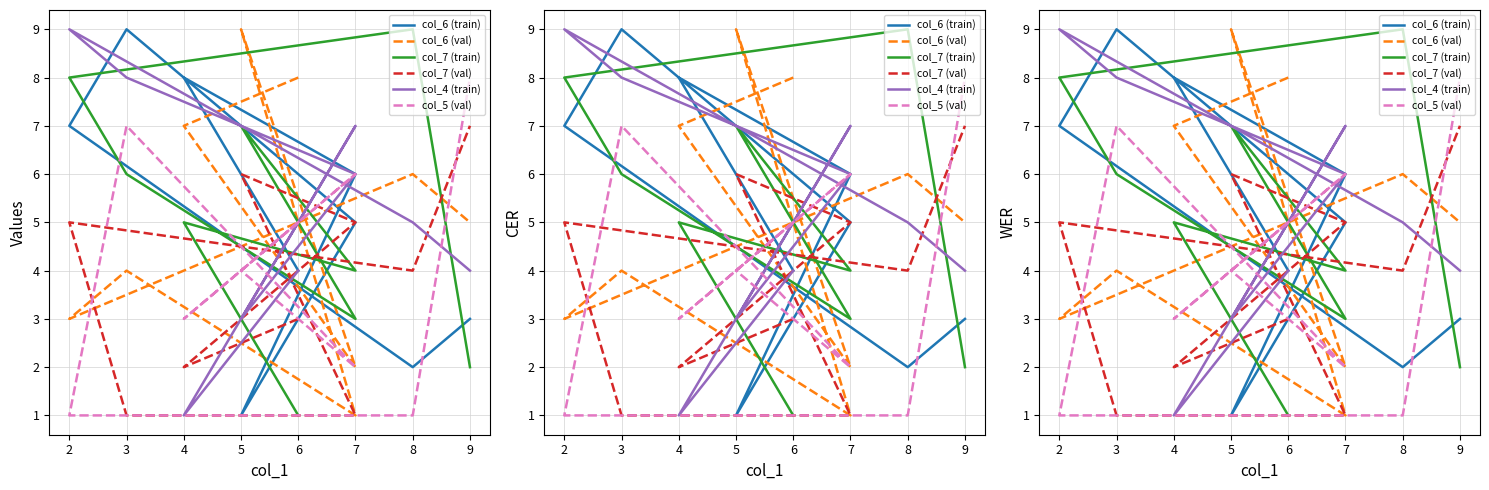

List the series in order of their peak value, lowest first.

col_7 (val), col_5 (val), col_6 (train), col_6 (val), col_7 (train), col_4 (train)